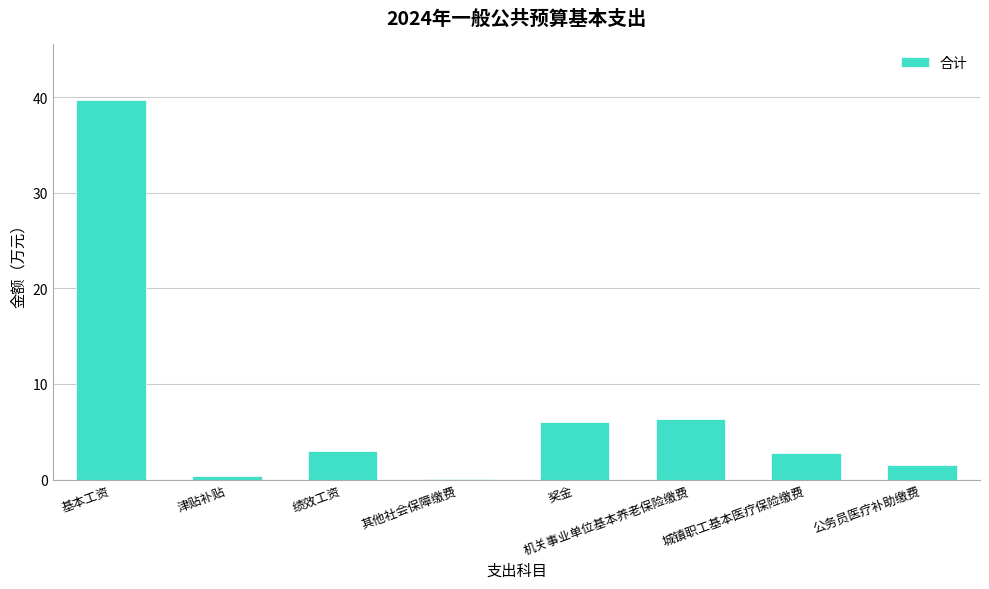

At which label does the data first exceed 3?

基本工资